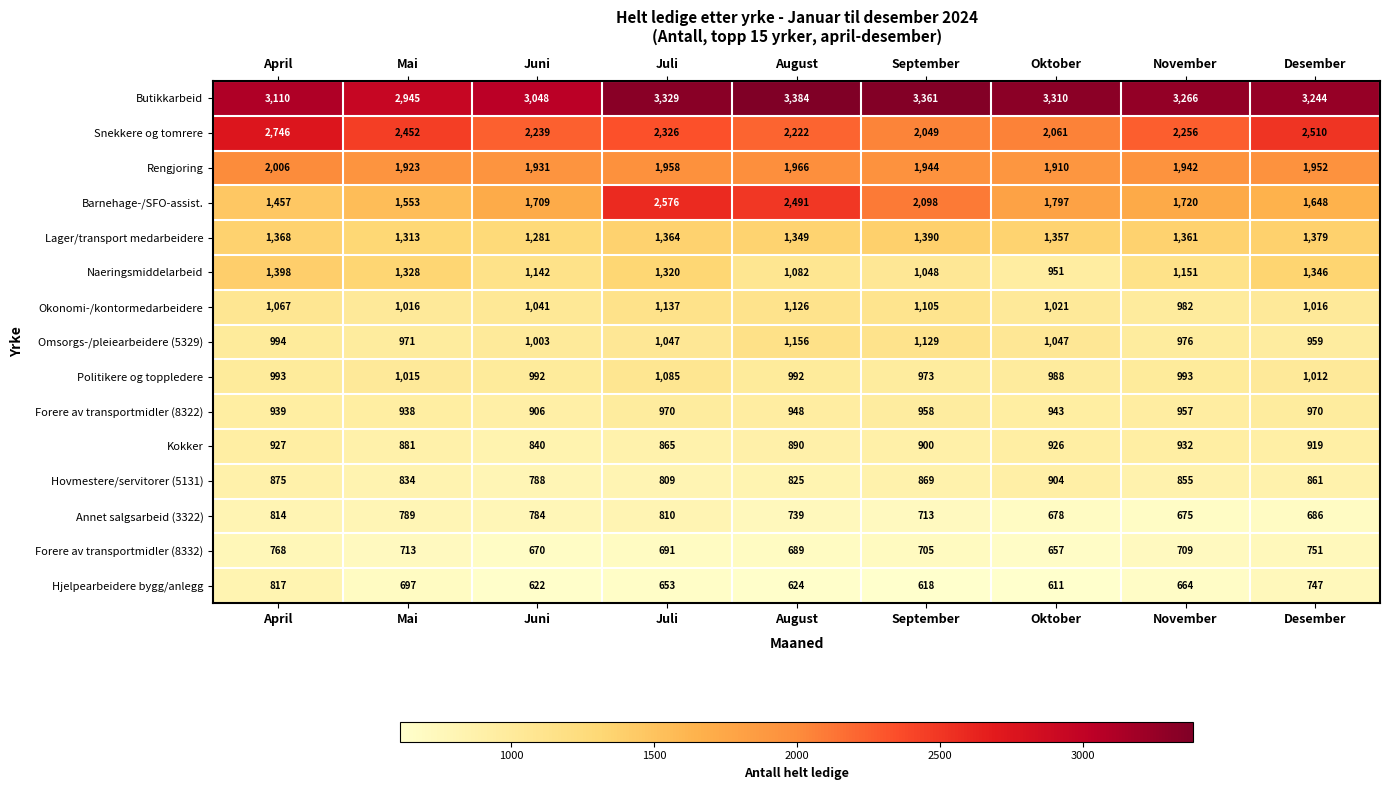

Which series has the widest spread of values?

Barnehage-/SFO-assist.